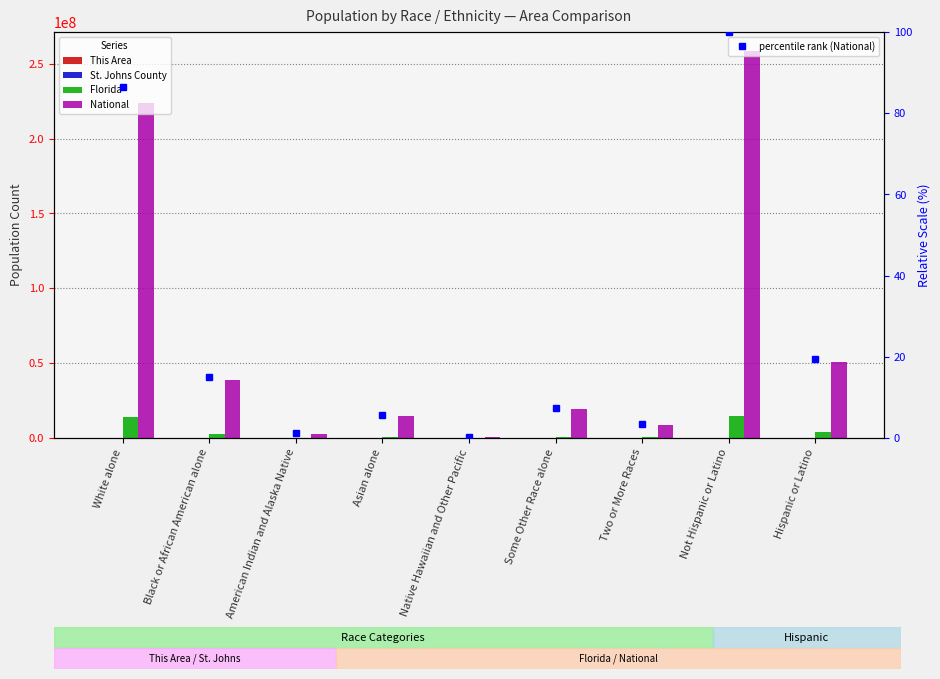

How many data points in Florida are less than 681144?

4